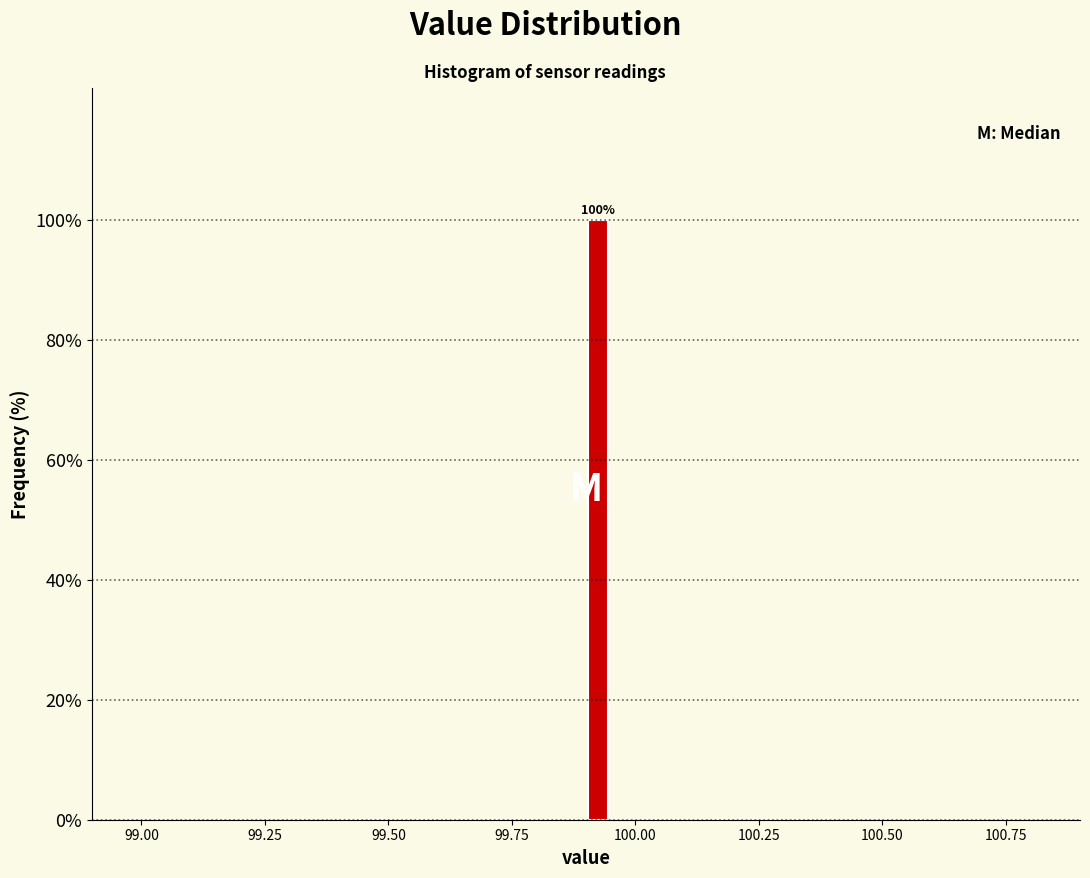

Read against the x-axis, roughly where is the centre of the tallest bar?

99.95